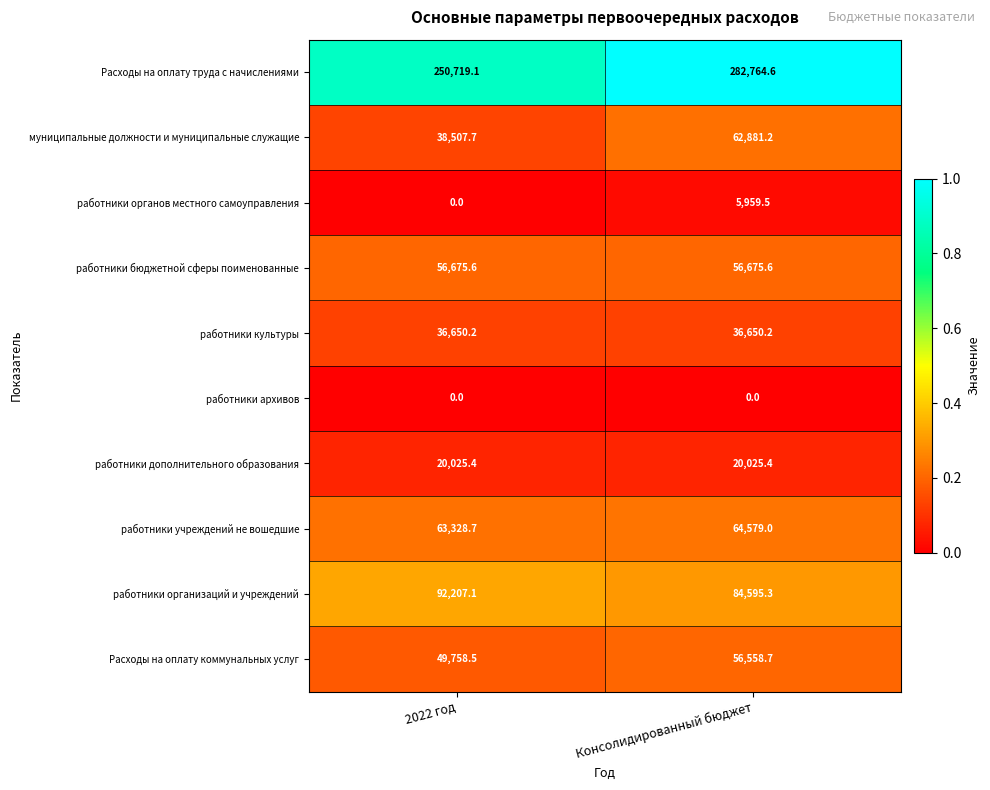

What is the highest value of the Расходы на оплату труда с начислениями series?

282764.6